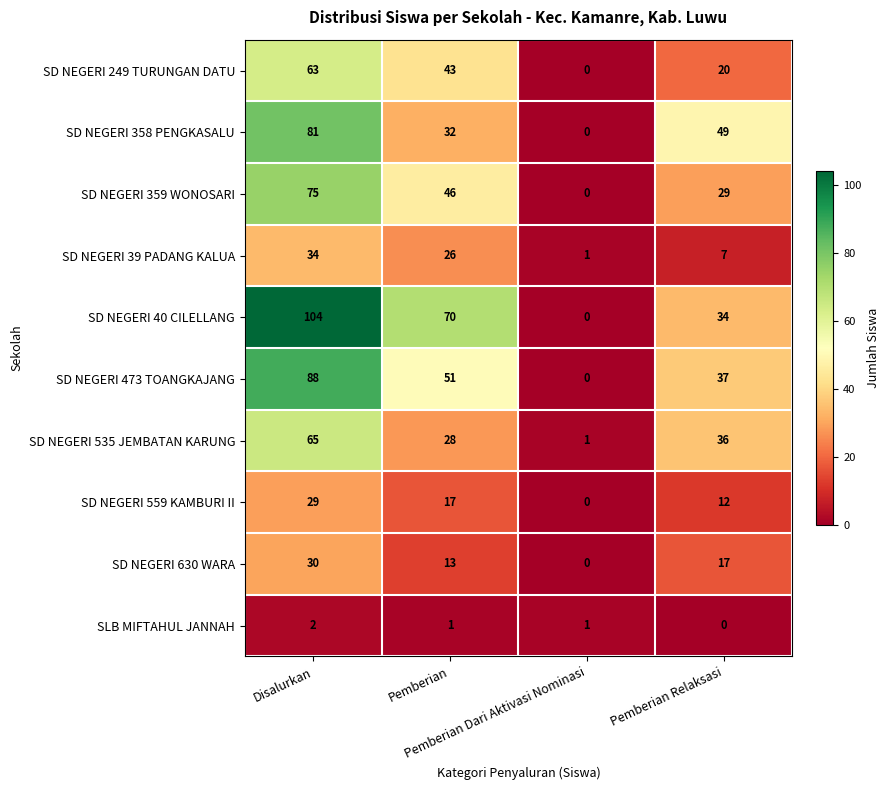

At how many categories does at least one series exceed 92?

1